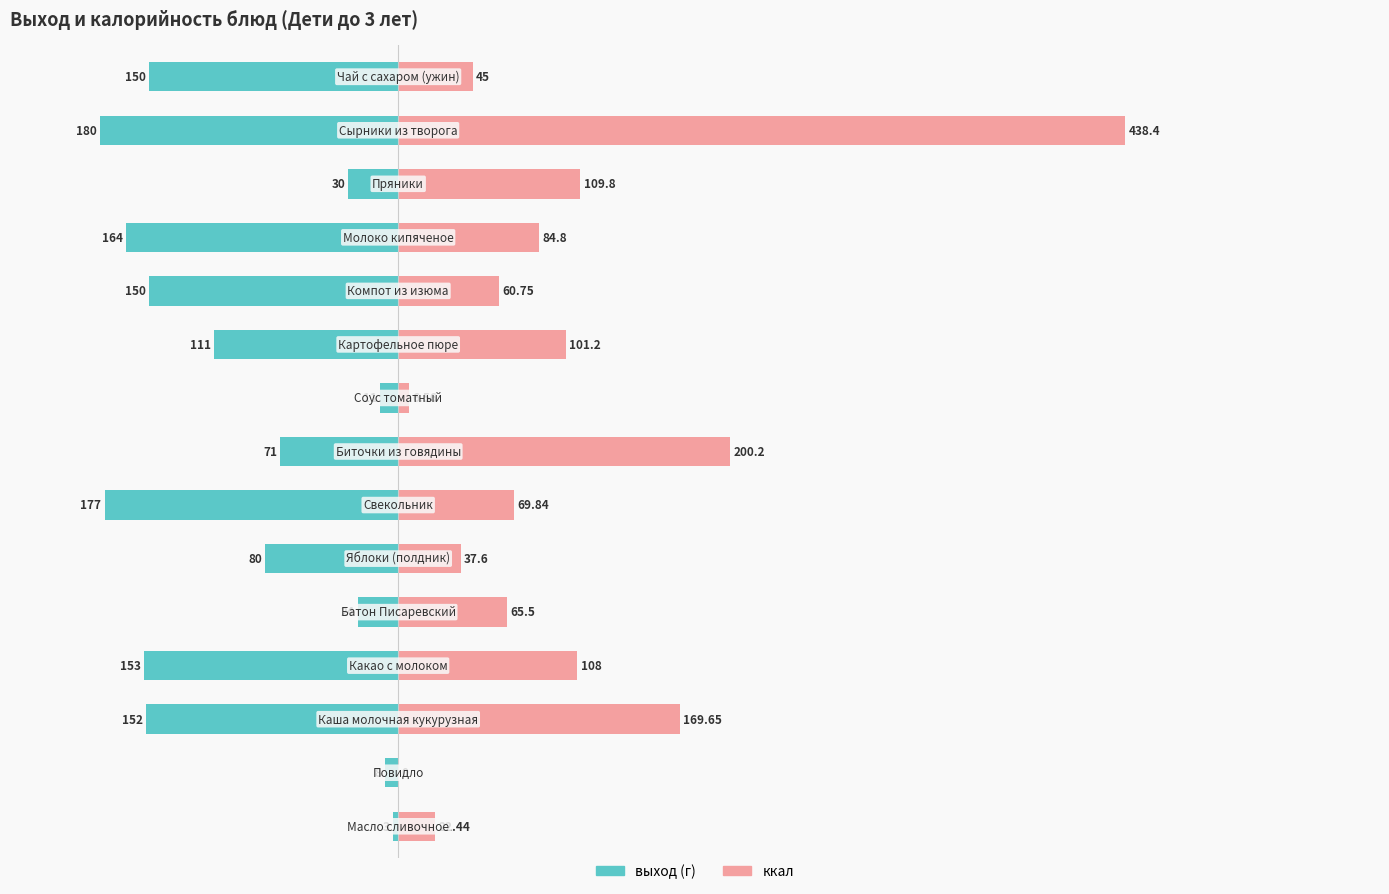

Reading left to right, extract all data points from this chart.

выход (г): 0=-3.0	1=-8.0	2=-152.0	3=-153.0	4=-24.0	5=-80.0	6=-177.0	7=-71.0	8=-11.0	9=-111.0	10=-150.0	11=-164.0	12=-30.0	13=-180.0	14=-150.0
ккал: 0=22.4	1=0.0	2=169.7	3=108.0	4=65.5	5=37.6	6=69.8	7=200.2	8=6.6	9=101.2	10=60.8	11=84.8	12=109.8	13=438.4	14=45.0